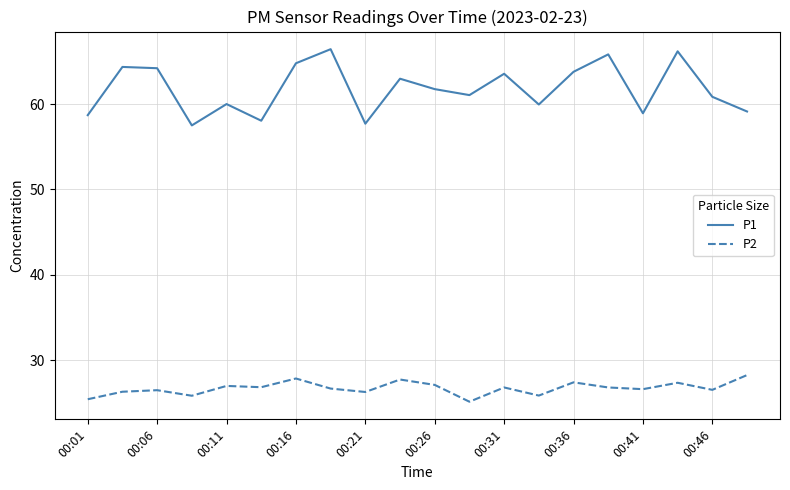

True or false: P2 and P1 cross at least once.

False